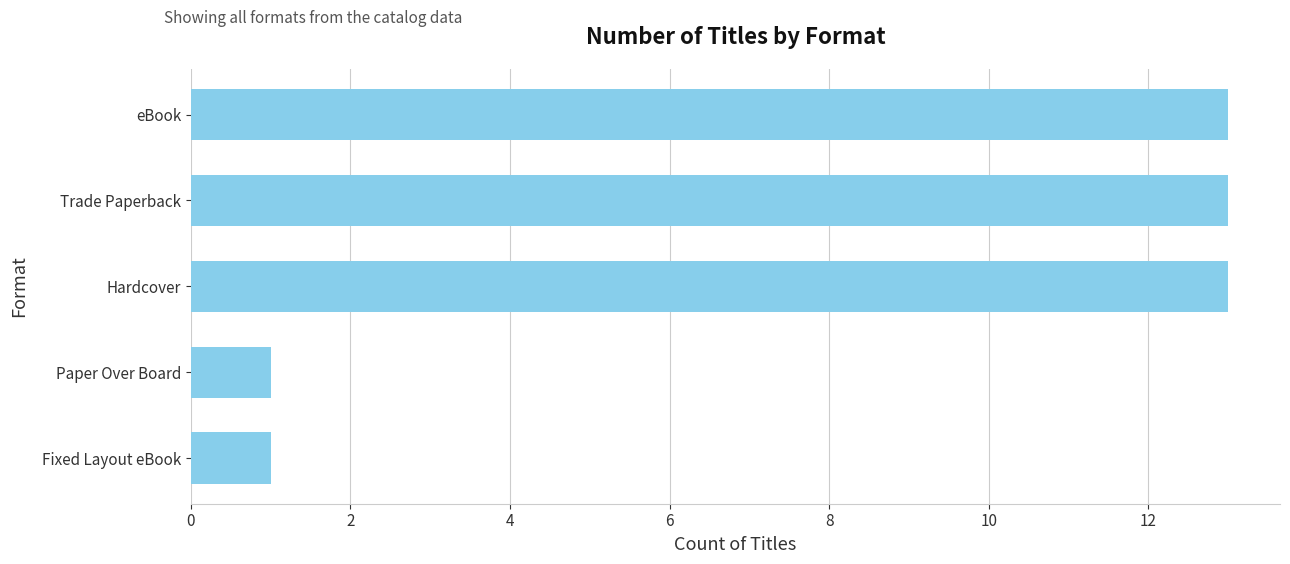

True or false: the data shows 13 at Hardcover.

True